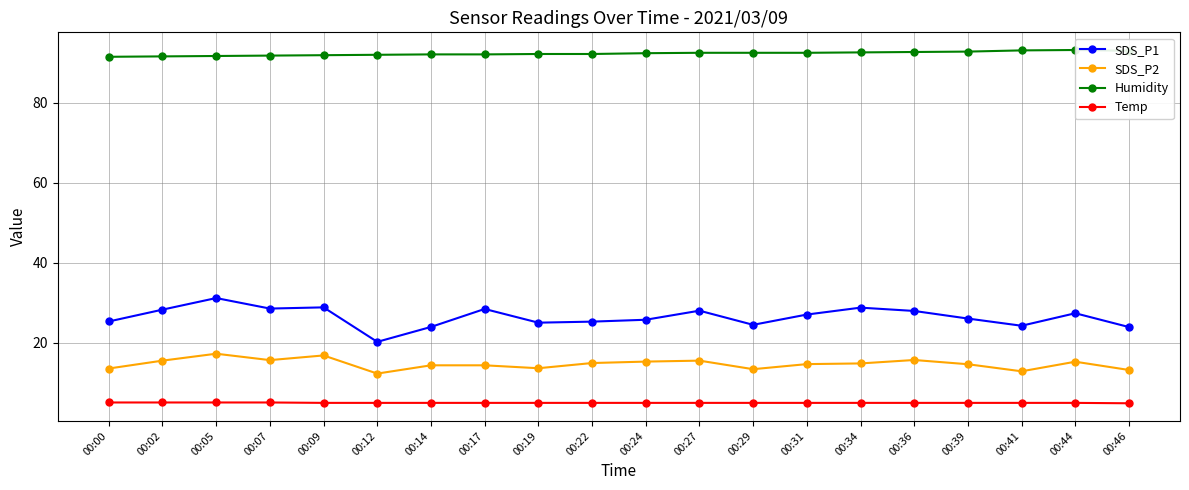

How many interior local peaks does the SDS_P1 series have?

6